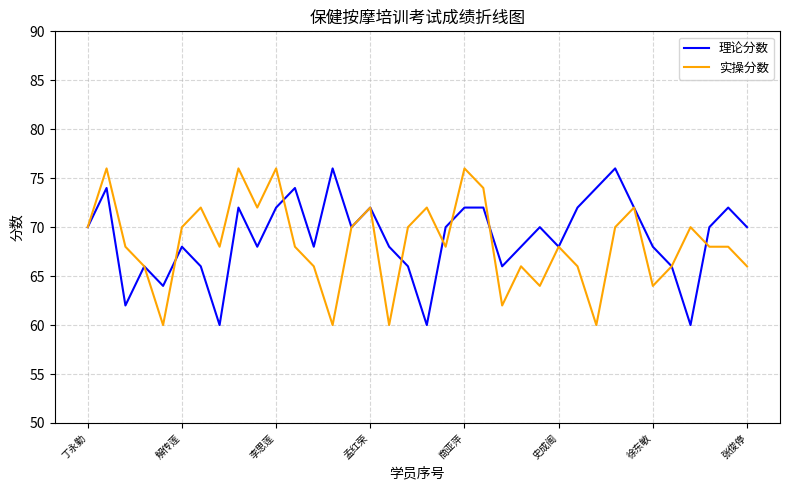

What is the minimum value for 理论分数?

60